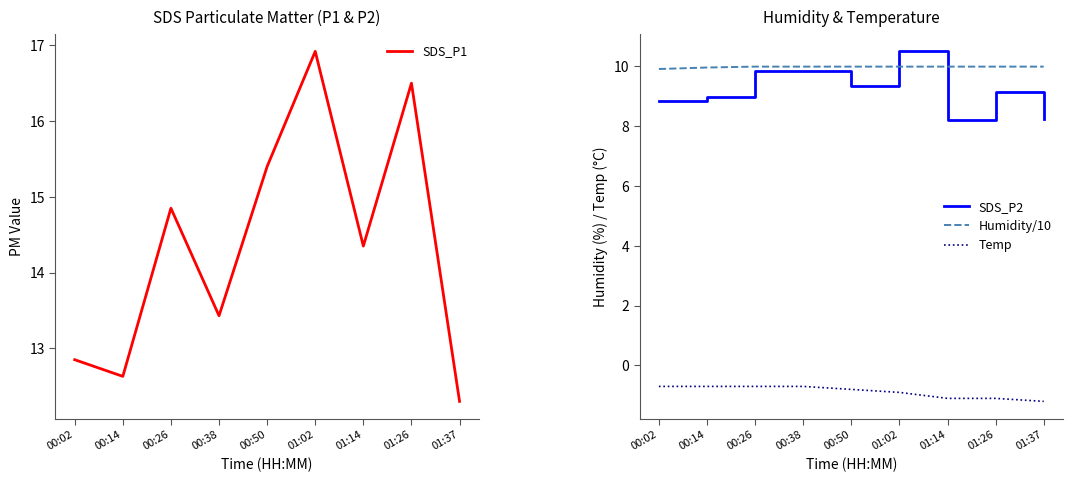

True or false: Humidity/10 and Temp cross at least once.

False